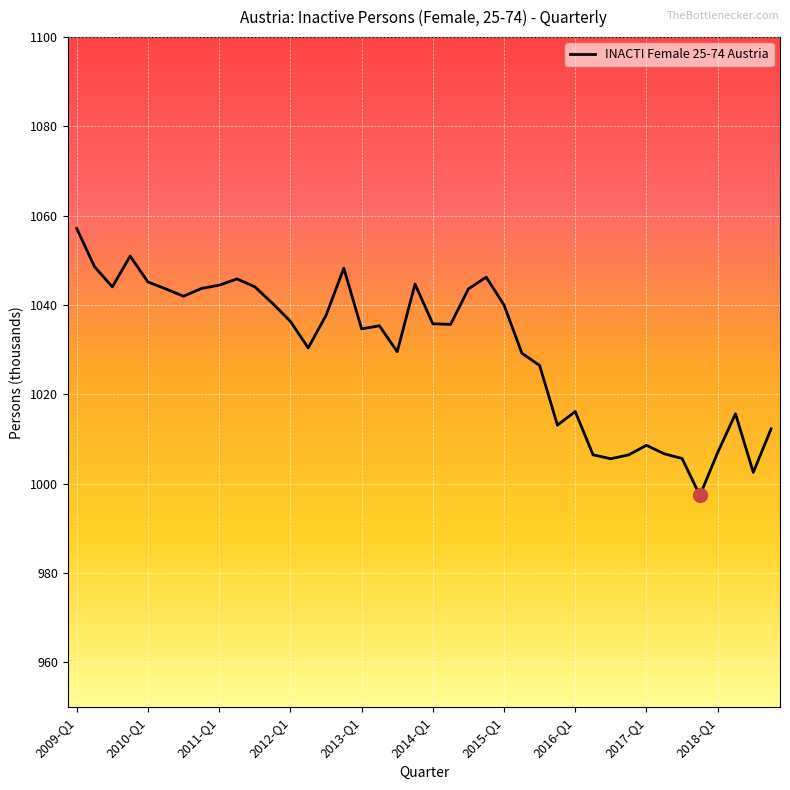

What is the maximum value shown in the chart?

1057.1